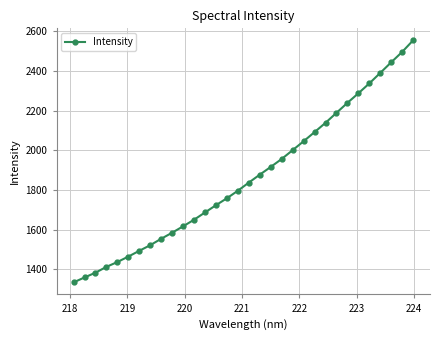

What is the sum of all values?

59583.3